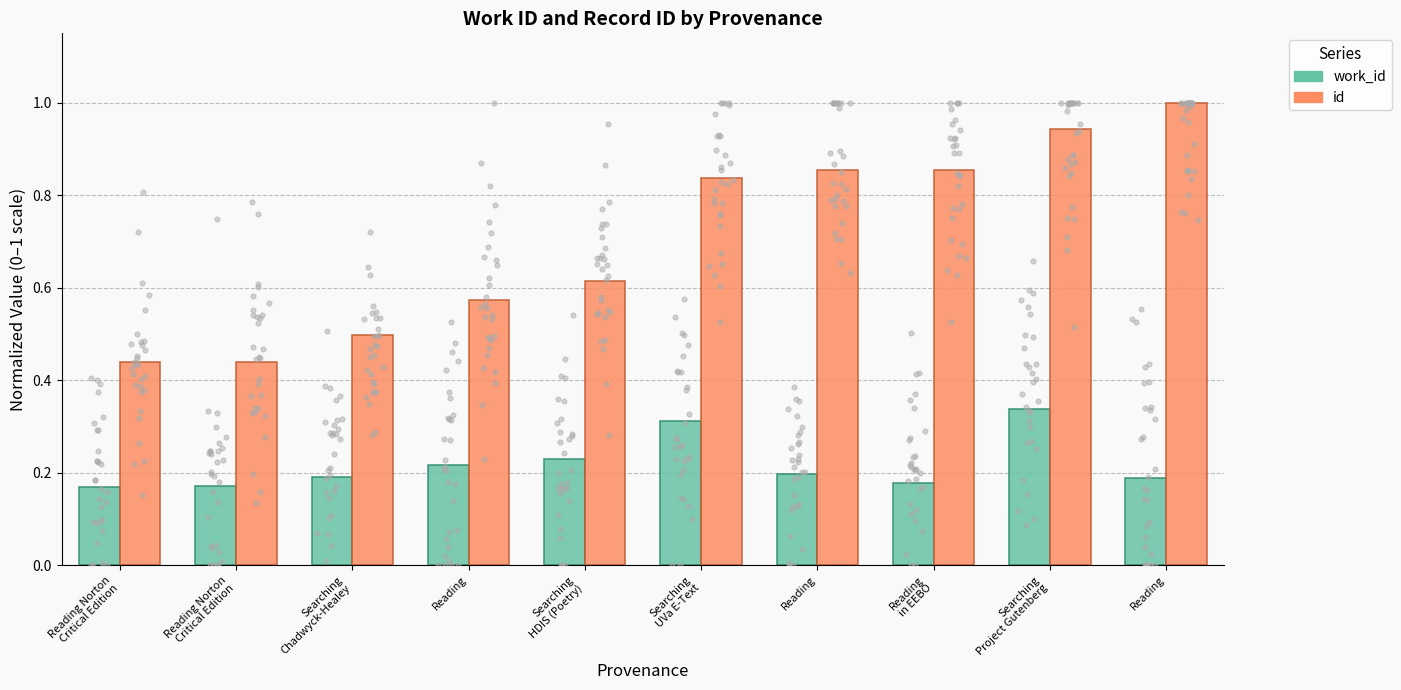

What is the total value across all series at Searching
UVa E-Text?

1.1